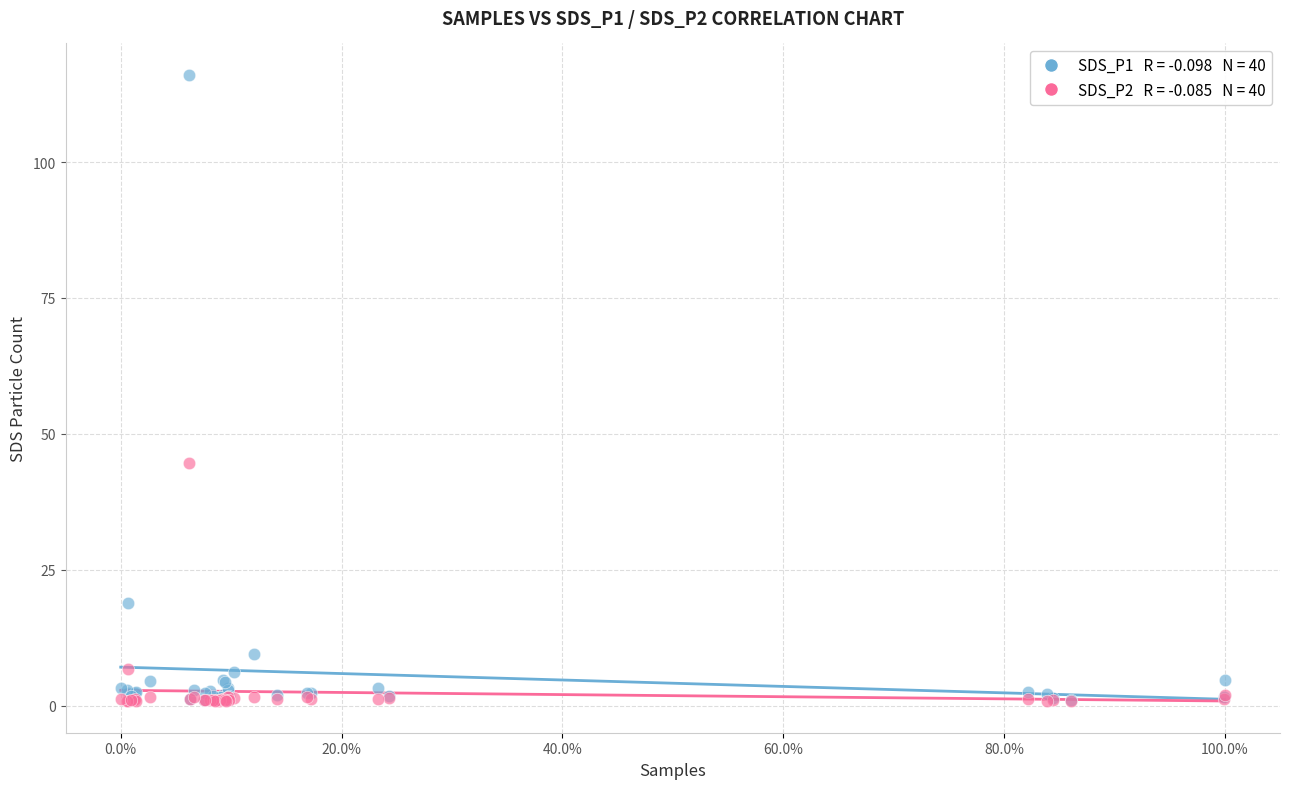

Across all series, what Y value is closest to 58?

44.6